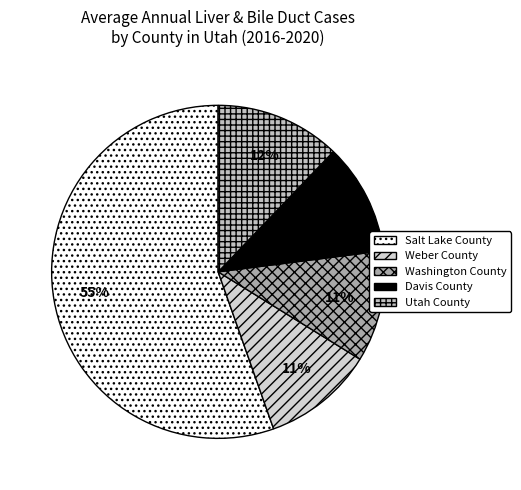

Does Salt Lake County account for over 50% of the chart?

Yes